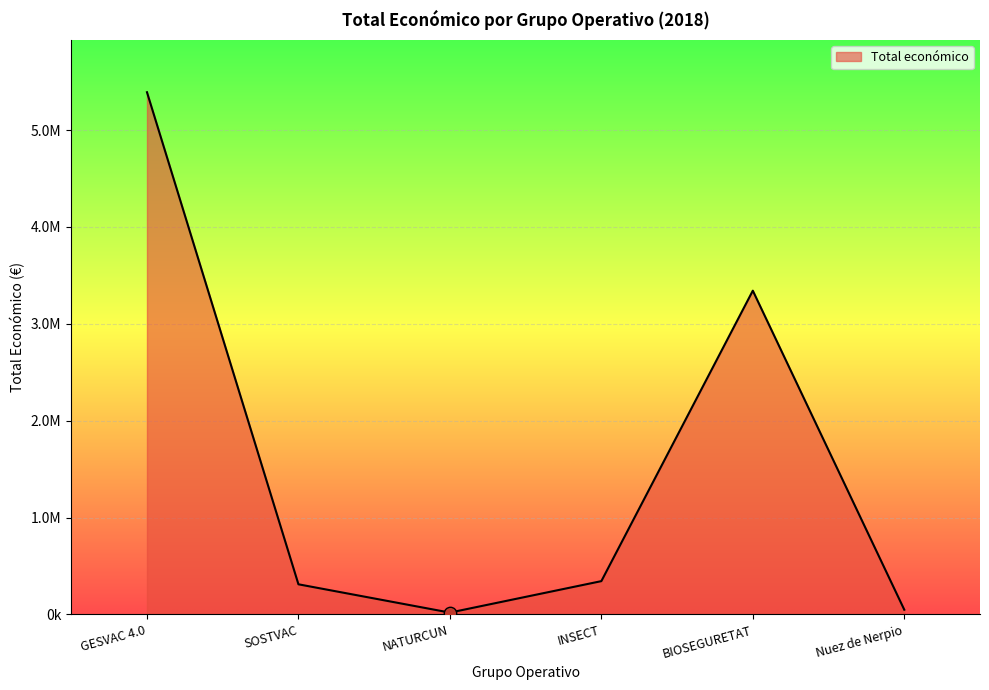

Which has a higher value, Nuez de Nerpio or SOSTVAC?

SOSTVAC